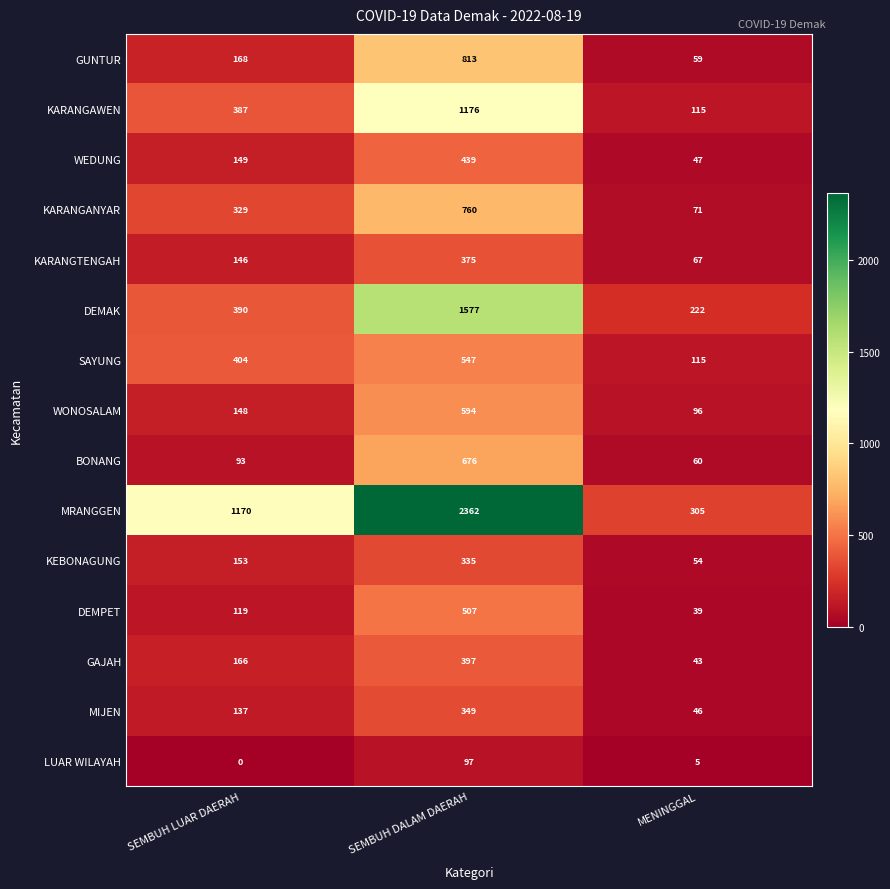

Which series has the largest total across all categories?

MRANGGEN